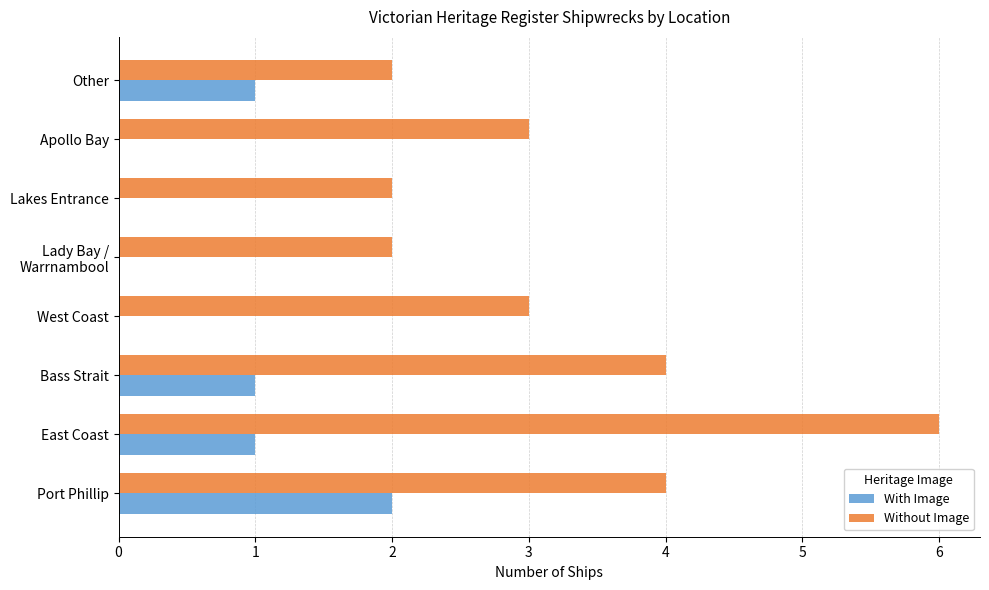

Is it true that Without Image equals 2 at Other?

True